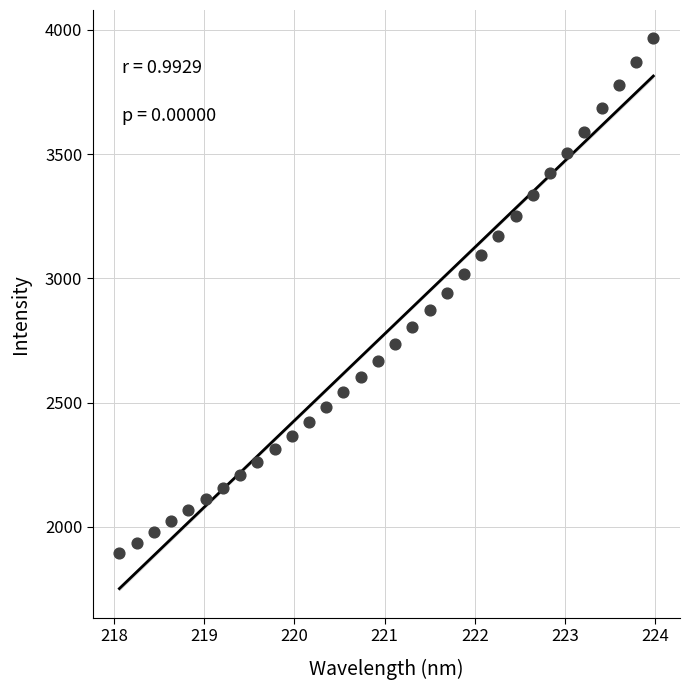

What is the range of Y values (max minus min)?

2073.4